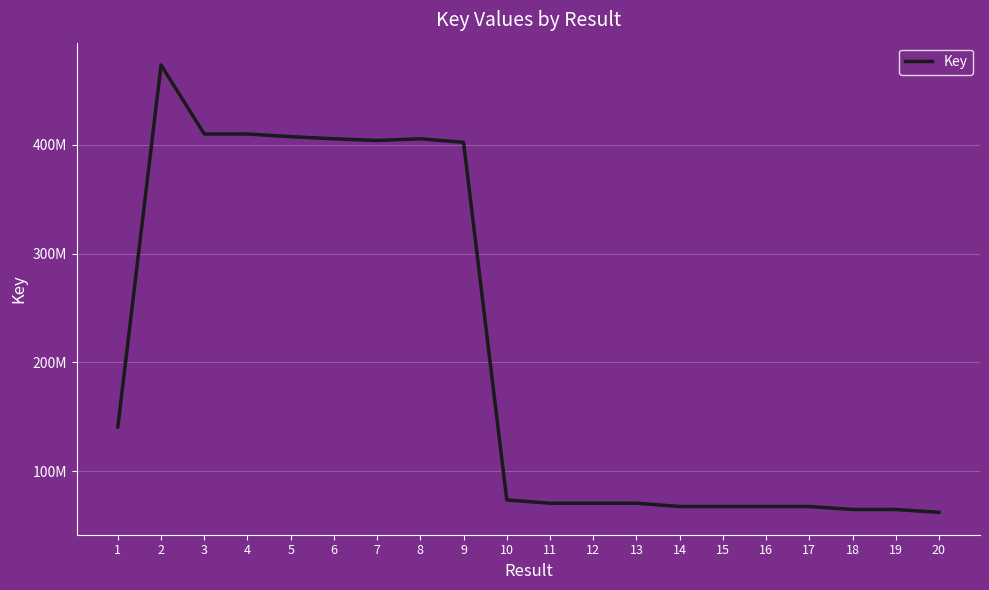

Does the chart display data point markers on the line(s)?

No